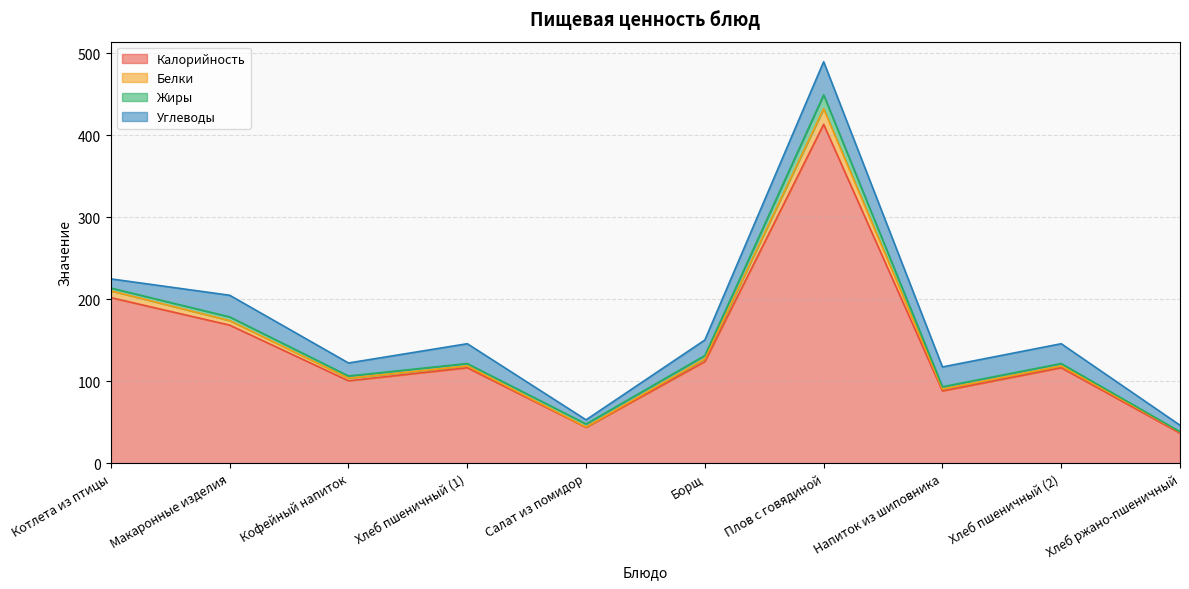

At which category is the sum across all series the highest?

Плов с говядиной